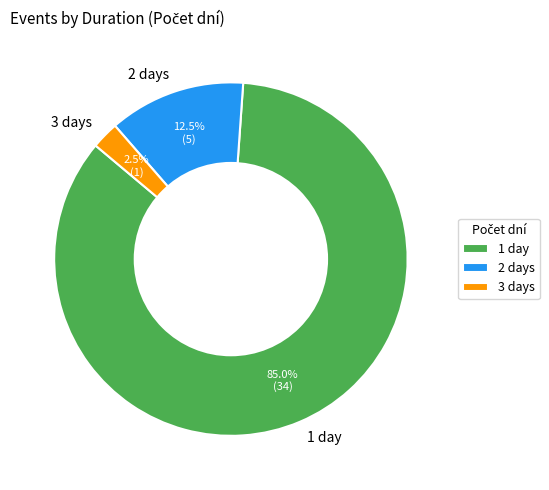

Between 3 days and 1 day, which is larger?

1 day